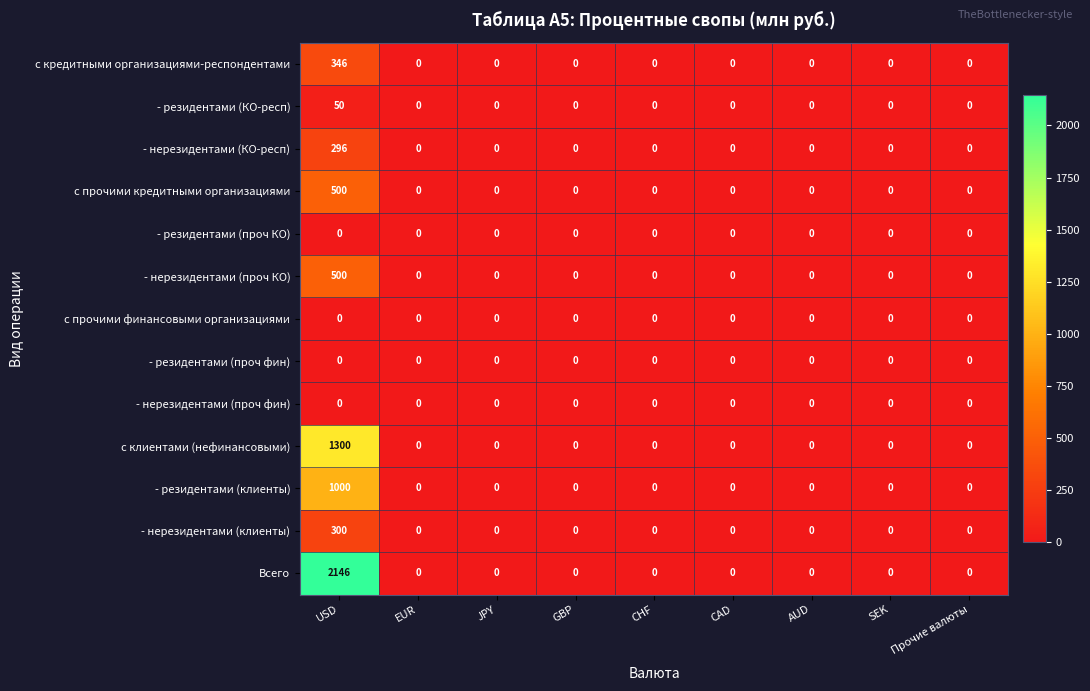

At which category does the chart reach its peak across all series?

USD